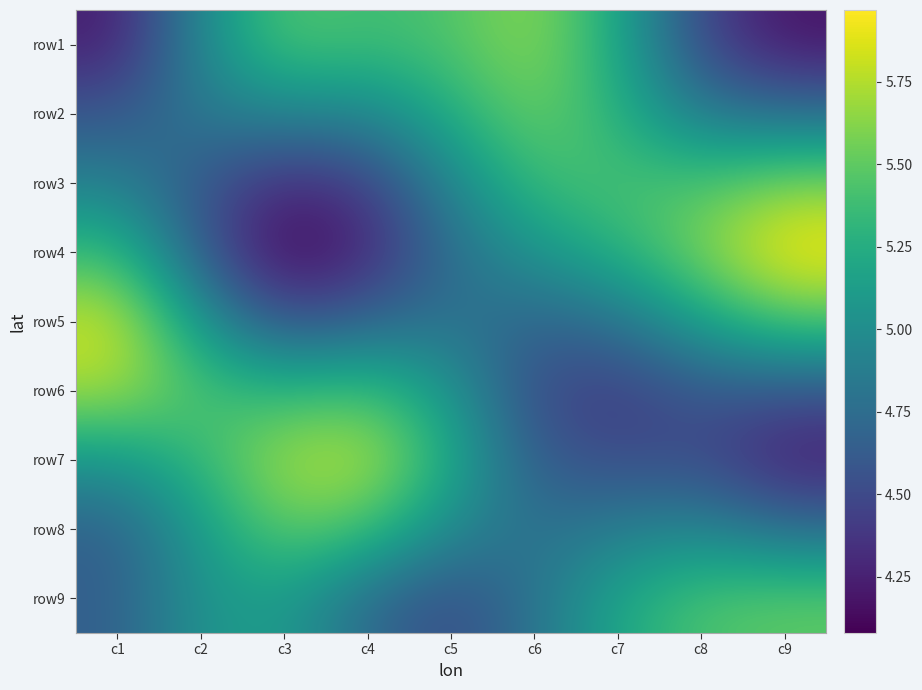

At which category is the sum across all series the highest?

c1